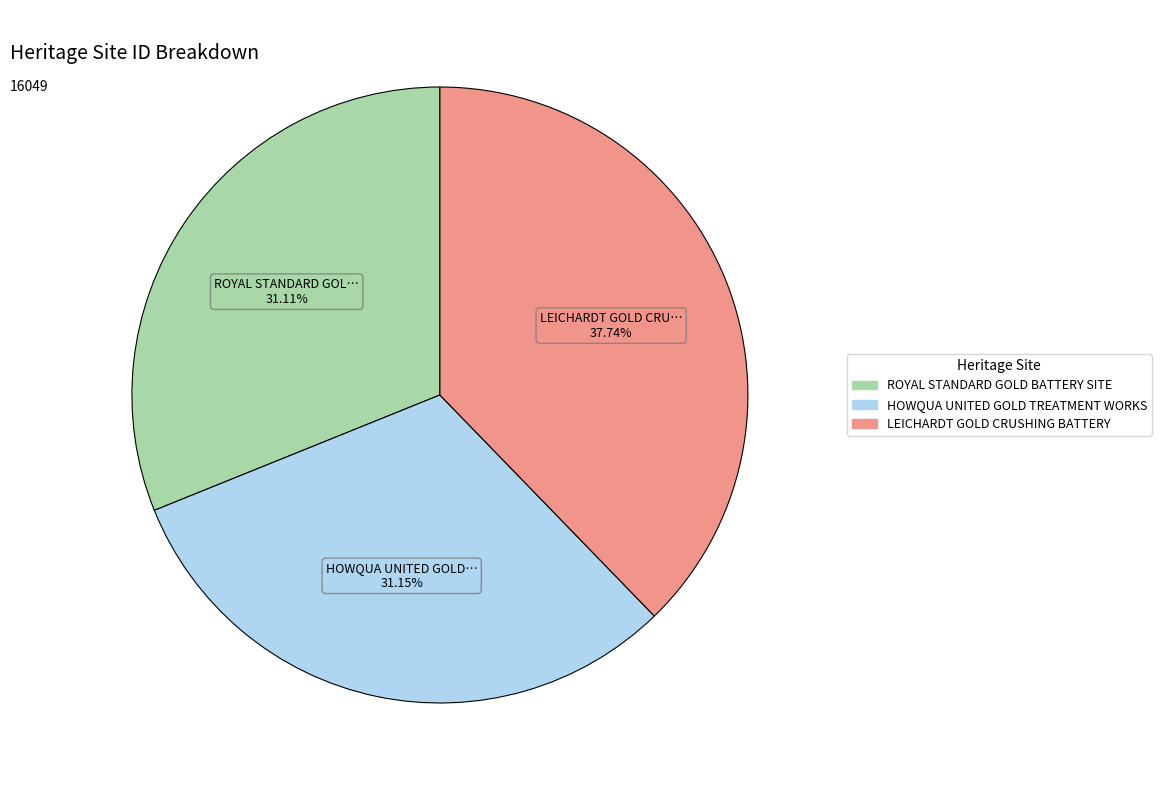

What percentage is the LEICHARDT GOLD CRUSHING BATTERY slice, to the nearest percent?

38%